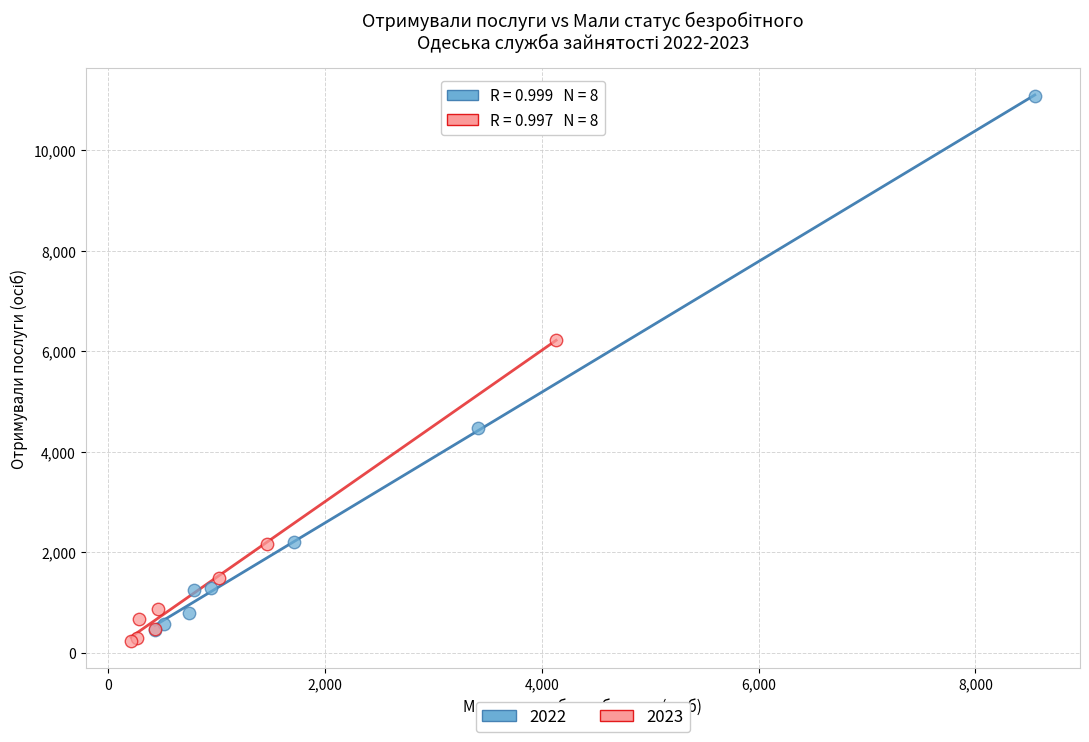

Which series contains the lowest Y value?

2023